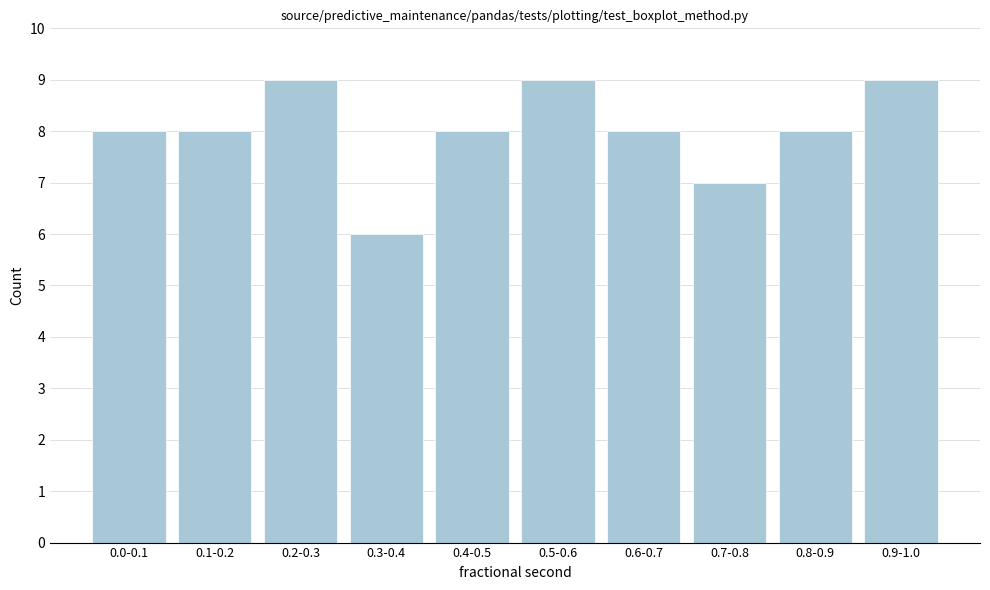

Reading right to left, transcribe all the data shown in this chart.

0.9-1.0=9	0.8-0.9=8	0.7-0.8=7	0.6-0.7=8	0.5-0.6=9	0.4-0.5=8	0.3-0.4=6	0.2-0.3=9	0.1-0.2=8	0.0-0.1=8